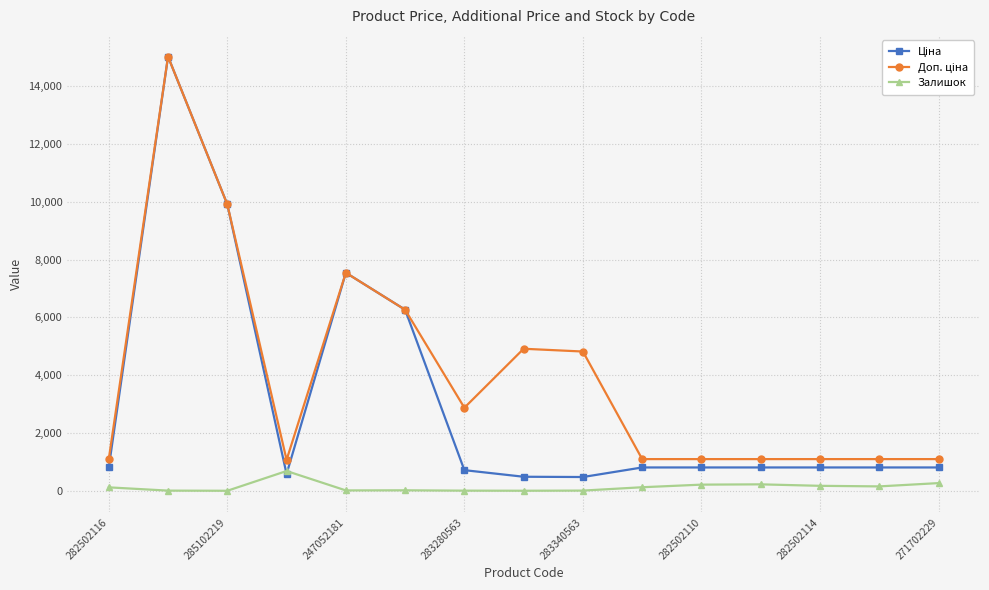

What is the maximum value shown in the chart?

15019.2